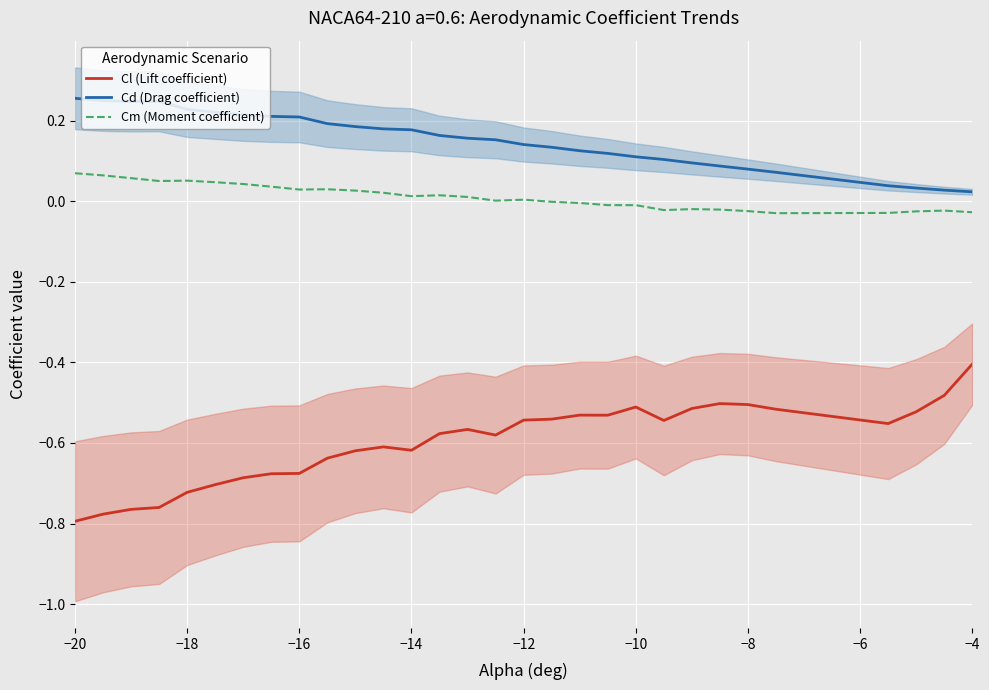

At how many categories does at least one series exceed 0?

30